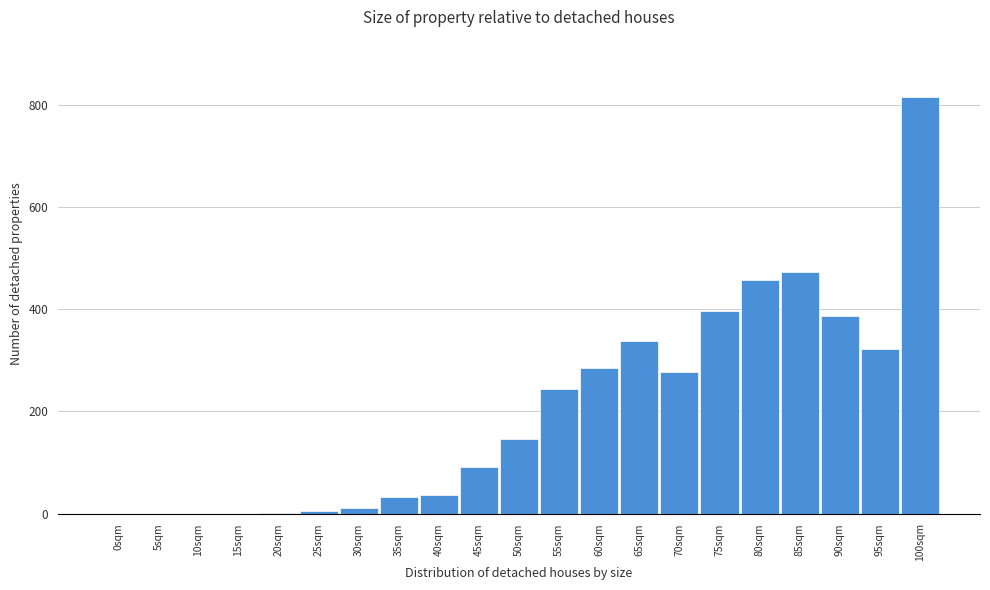

What is the greatest value displayed?

816